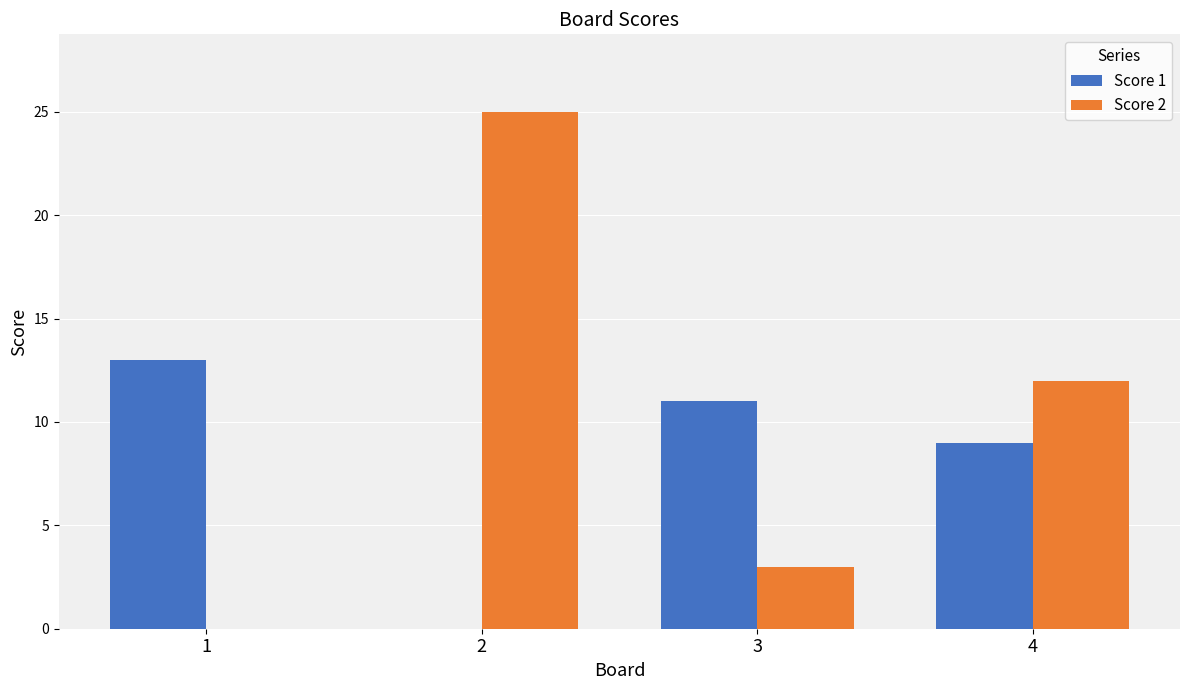

Does the chart contain stacked bars?

No